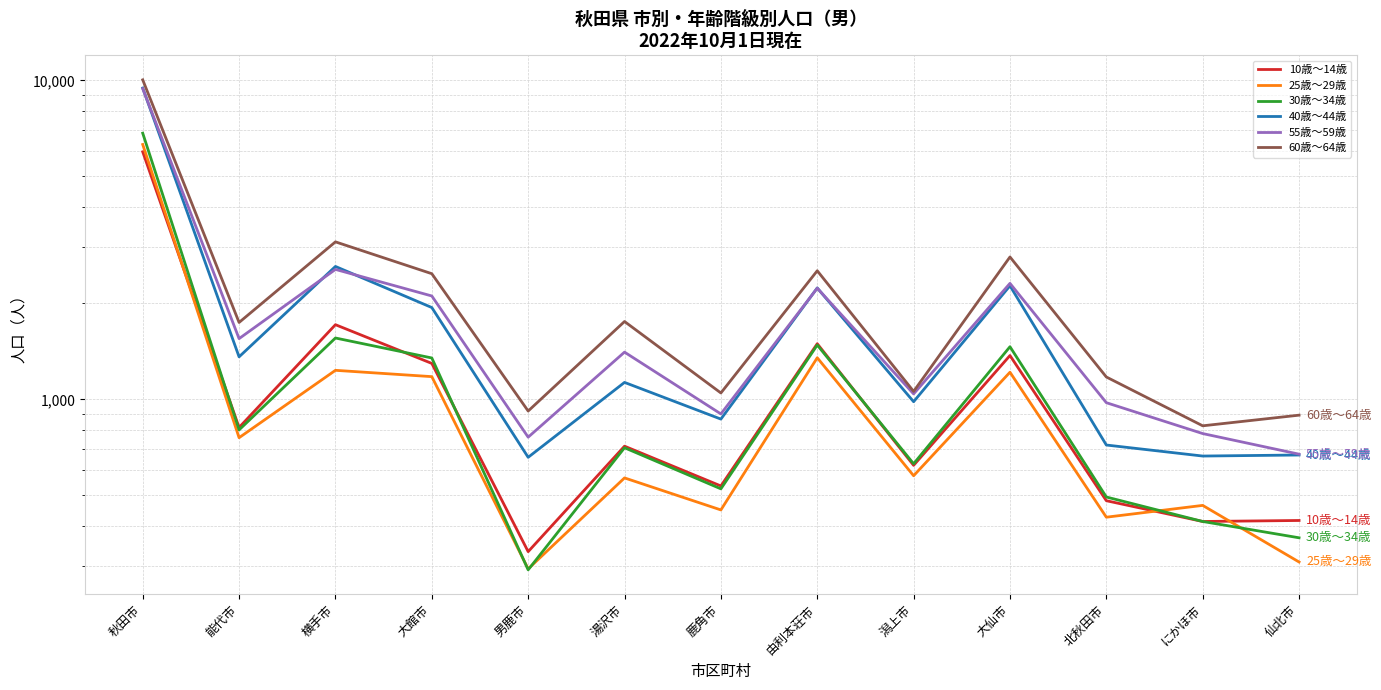

What is the label of the 10th point from the right?

大館市